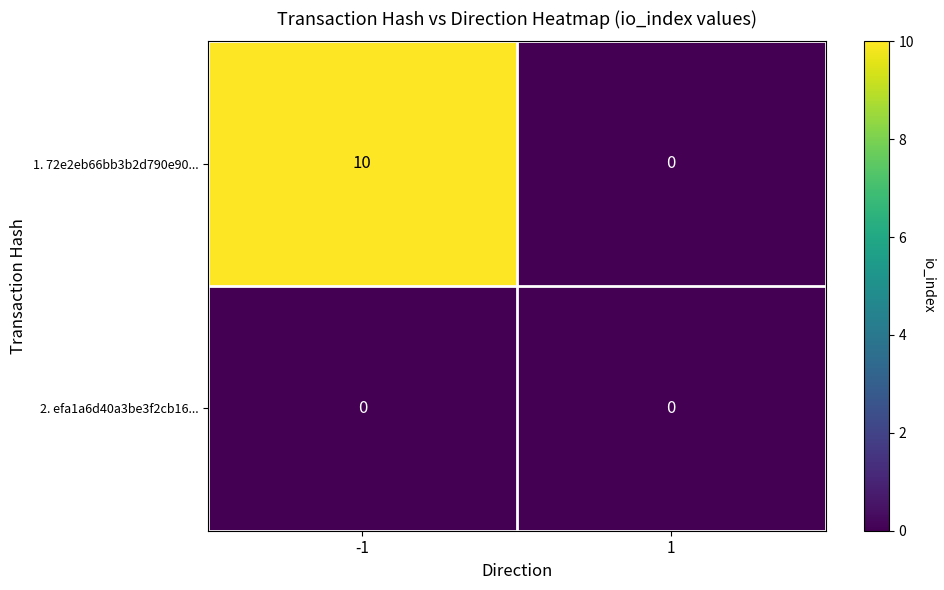

Which series has the widest spread of values?

1. 72e2eb66bb3b2d790e90...